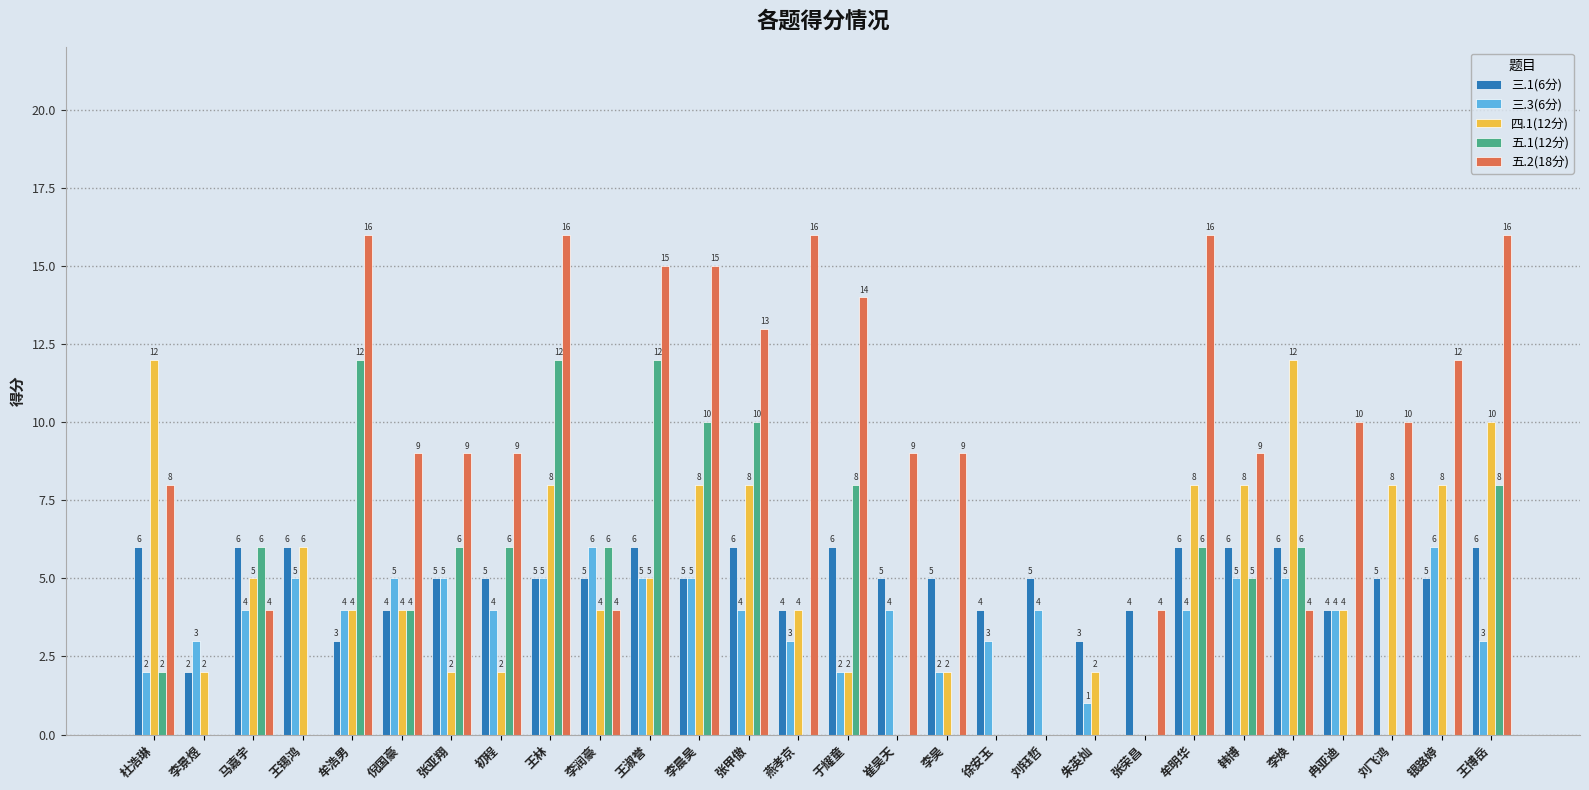

How many values in 四.1(12分) are above zero?

24